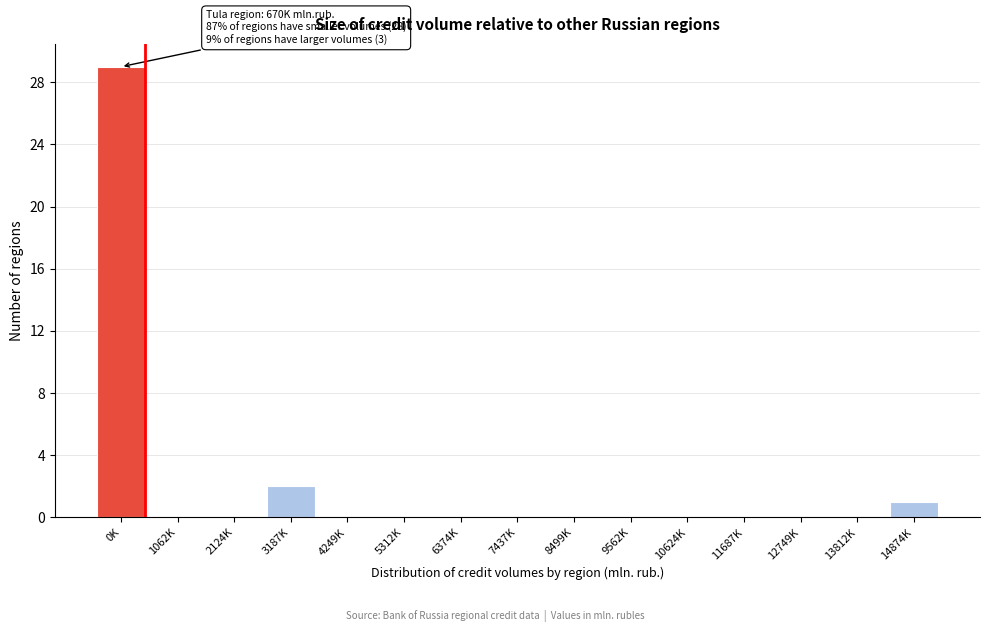

Reading left to right, extract all data points from this chart.

0K=29	1062K=0	2124K=0	3187K=2	4249K=0	5312K=0	6374K=0	7437K=0	8499K=0	9562K=0	10624K=0	11687K=0	12749K=0	13812K=0	14874K=1